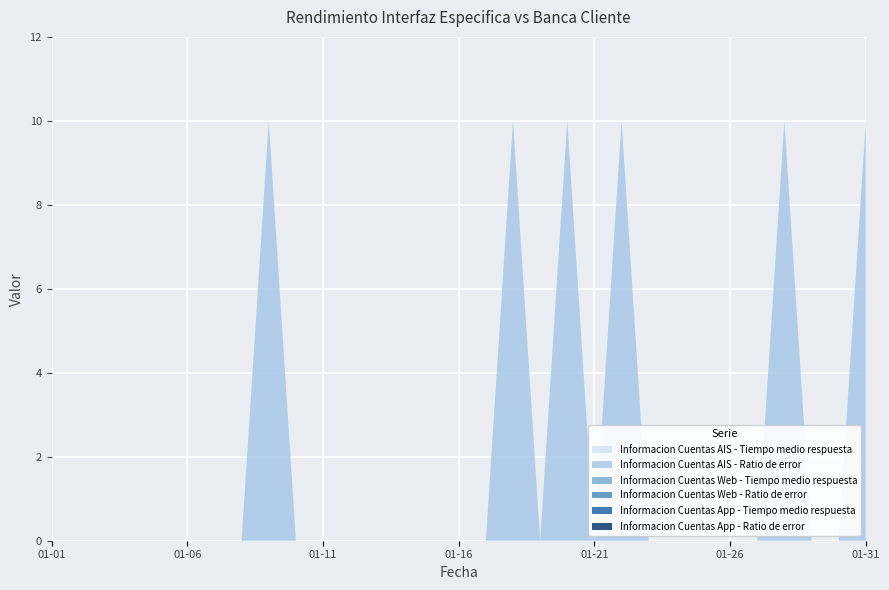

Reading left to right, transcribe all the data shown in this chart.

Informacion Cuentas AIS - Tiempo medio respuesta: 2022-01-01=0	2022-01-02=0	2022-01-03=0	2022-01-04=0	2022-01-05=0	2022-01-06=0	2022-01-07=0	2022-01-08=0	2022-01-09=0	2022-01-10=0	2022-01-11=0	2022-01-12=0	2022-01-13=0	2022-01-14=0	2022-01-15=0	2022-01-16=0	2022-01-17=0	2022-01-18=0	2022-01-19=0	2022-01-20=0	2022-01-21=0	2022-01-22=0	2022-01-23=0	2022-01-24=0	2022-01-25=0	2022-01-26=0	2022-01-27=0	2022-01-28=0	2022-01-29=0	2022-01-30=0	2022-01-31=0
Informacion Cuentas AIS - Ratio de error: 2022-01-01=0	2022-01-02=0	2022-01-03=0	2022-01-04=0	2022-01-05=0	2022-01-06=0	2022-01-07=0	2022-01-08=0	2022-01-09=10	2022-01-10=0	2022-01-11=0	2022-01-12=0	2022-01-13=0	2022-01-14=0	2022-01-15=0	2022-01-16=0	2022-01-17=0	2022-01-18=10	2022-01-19=0	2022-01-20=10	2022-01-21=0	2022-01-22=10	2022-01-23=0	2022-01-24=0	2022-01-25=0	2022-01-26=0	2022-01-27=0	2022-01-28=10	2022-01-29=0	2022-01-30=0	2022-01-31=10
Informacion Cuentas Web - Tiempo medio respuesta: 2022-01-01=0	2022-01-02=0	2022-01-03=0	2022-01-04=0	2022-01-05=0	2022-01-06=0	2022-01-07=0	2022-01-08=0	2022-01-09=0	2022-01-10=0	2022-01-11=0	2022-01-12=0	2022-01-13=0	2022-01-14=0	2022-01-15=0	2022-01-16=0	2022-01-17=0	2022-01-18=0	2022-01-19=0	2022-01-20=0	2022-01-21=0	2022-01-22=0	2022-01-23=0	2022-01-24=0	2022-01-25=0	2022-01-26=0	2022-01-27=0	2022-01-28=0	2022-01-29=0	2022-01-30=0	2022-01-31=0
Informacion Cuentas Web - Ratio de error: 2022-01-01=0	2022-01-02=0	2022-01-03=0	2022-01-04=0	2022-01-05=0	2022-01-06=0	2022-01-07=0	2022-01-08=0	2022-01-09=0	2022-01-10=0	2022-01-11=0	2022-01-12=0	2022-01-13=0	2022-01-14=0	2022-01-15=0	2022-01-16=0	2022-01-17=0	2022-01-18=0	2022-01-19=0	2022-01-20=0	2022-01-21=0	2022-01-22=0	2022-01-23=0	2022-01-24=0	2022-01-25=0	2022-01-26=0	2022-01-27=0	2022-01-28=0	2022-01-29=0	2022-01-30=0	2022-01-31=0
Informacion Cuentas App - Tiempo medio respuesta: 2022-01-01=0	2022-01-02=0	2022-01-03=0	2022-01-04=0	2022-01-05=0	2022-01-06=0	2022-01-07=0	2022-01-08=0	2022-01-09=0	2022-01-10=0	2022-01-11=0	2022-01-12=0	2022-01-13=0	2022-01-14=0	2022-01-15=0	2022-01-16=0	2022-01-17=0	2022-01-18=0	2022-01-19=0	2022-01-20=0	2022-01-21=0	2022-01-22=0	2022-01-23=0	2022-01-24=0	2022-01-25=0	2022-01-26=0	2022-01-27=0	2022-01-28=0	2022-01-29=0	2022-01-30=0	2022-01-31=0
Informacion Cuentas App - Ratio de error: 2022-01-01=0	2022-01-02=0	2022-01-03=0	2022-01-04=0	2022-01-05=0	2022-01-06=0	2022-01-07=0	2022-01-08=0	2022-01-09=0	2022-01-10=0	2022-01-11=0	2022-01-12=0	2022-01-13=0	2022-01-14=0	2022-01-15=0	2022-01-16=0	2022-01-17=0	2022-01-18=0	2022-01-19=0	2022-01-20=0	2022-01-21=0	2022-01-22=0	2022-01-23=0	2022-01-24=0	2022-01-25=0	2022-01-26=0	2022-01-27=0	2022-01-28=0	2022-01-29=0	2022-01-30=0	2022-01-31=0